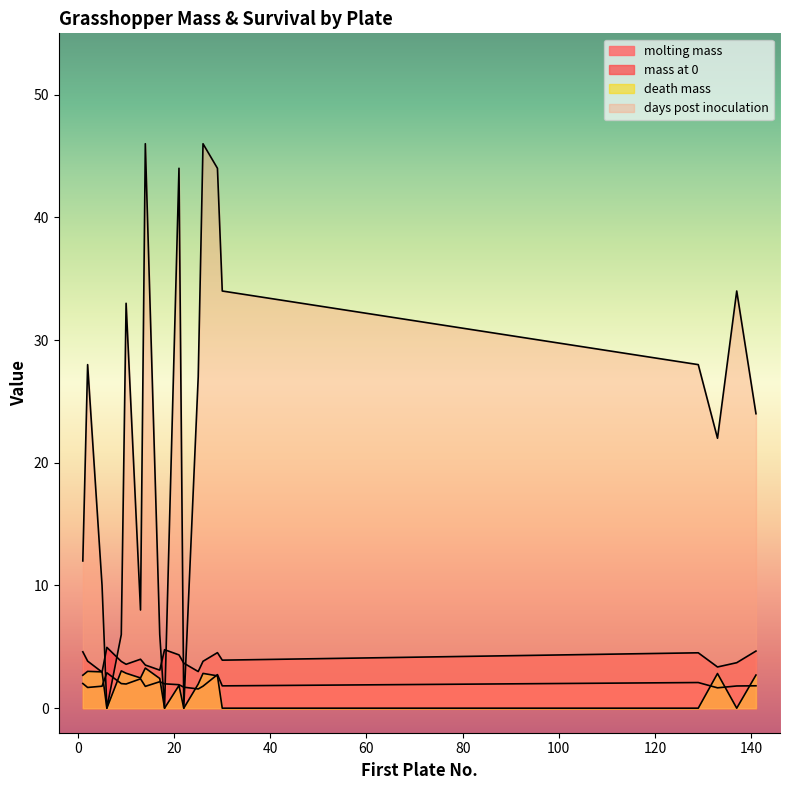

How many lines are shown in the chart?

4